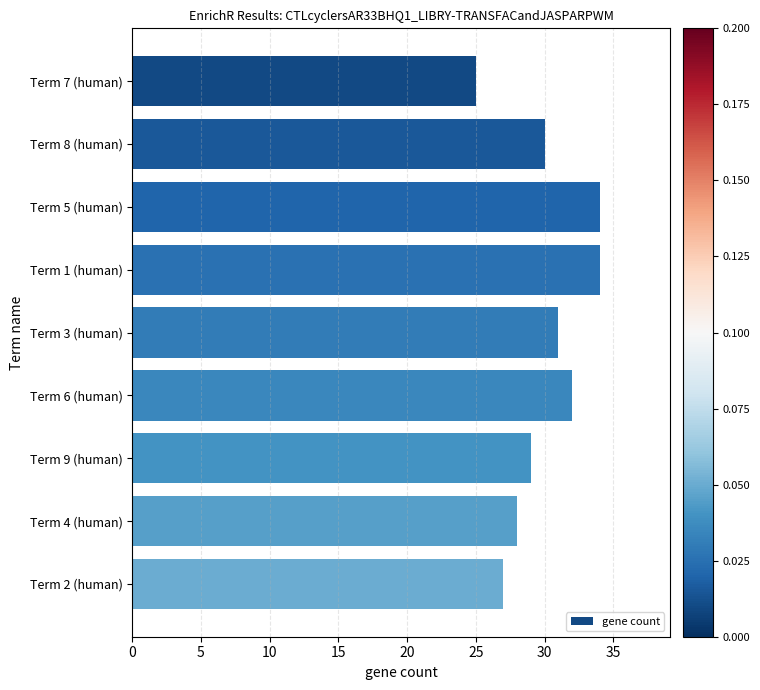

What is the label of the 9th bar from the top?

Term 2 (human)